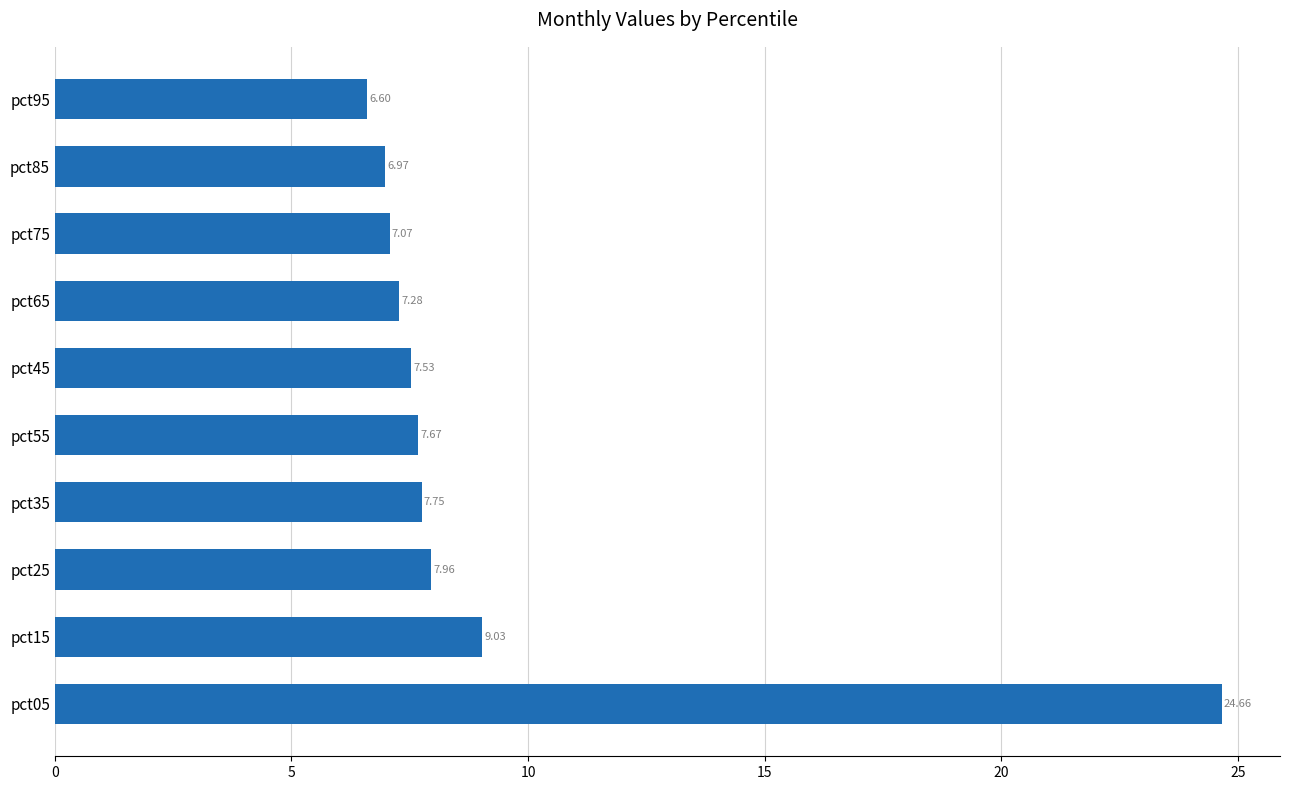

What is the difference between the values at pct05 and pct95?

18.1